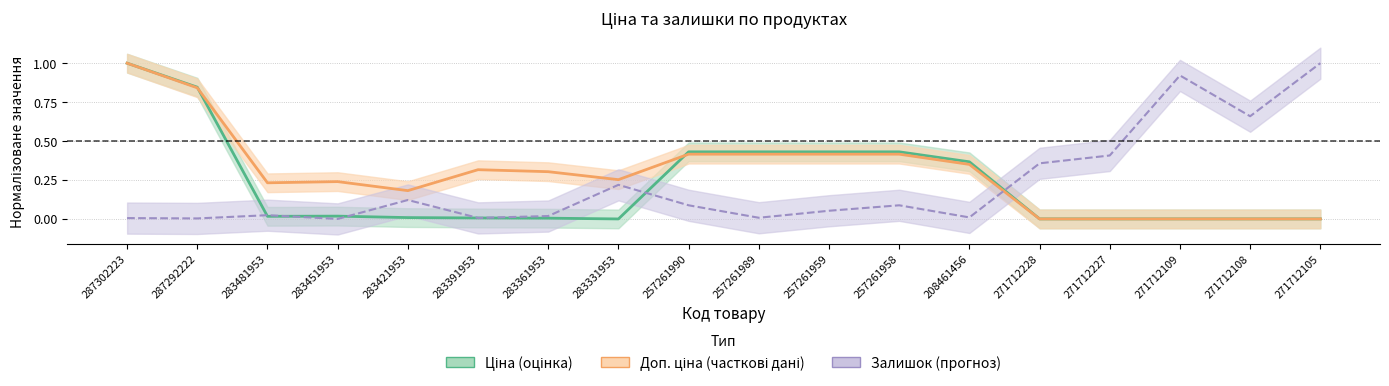

In Ціна, how many points are lower than both neighbors (excluding endpoints)?

2